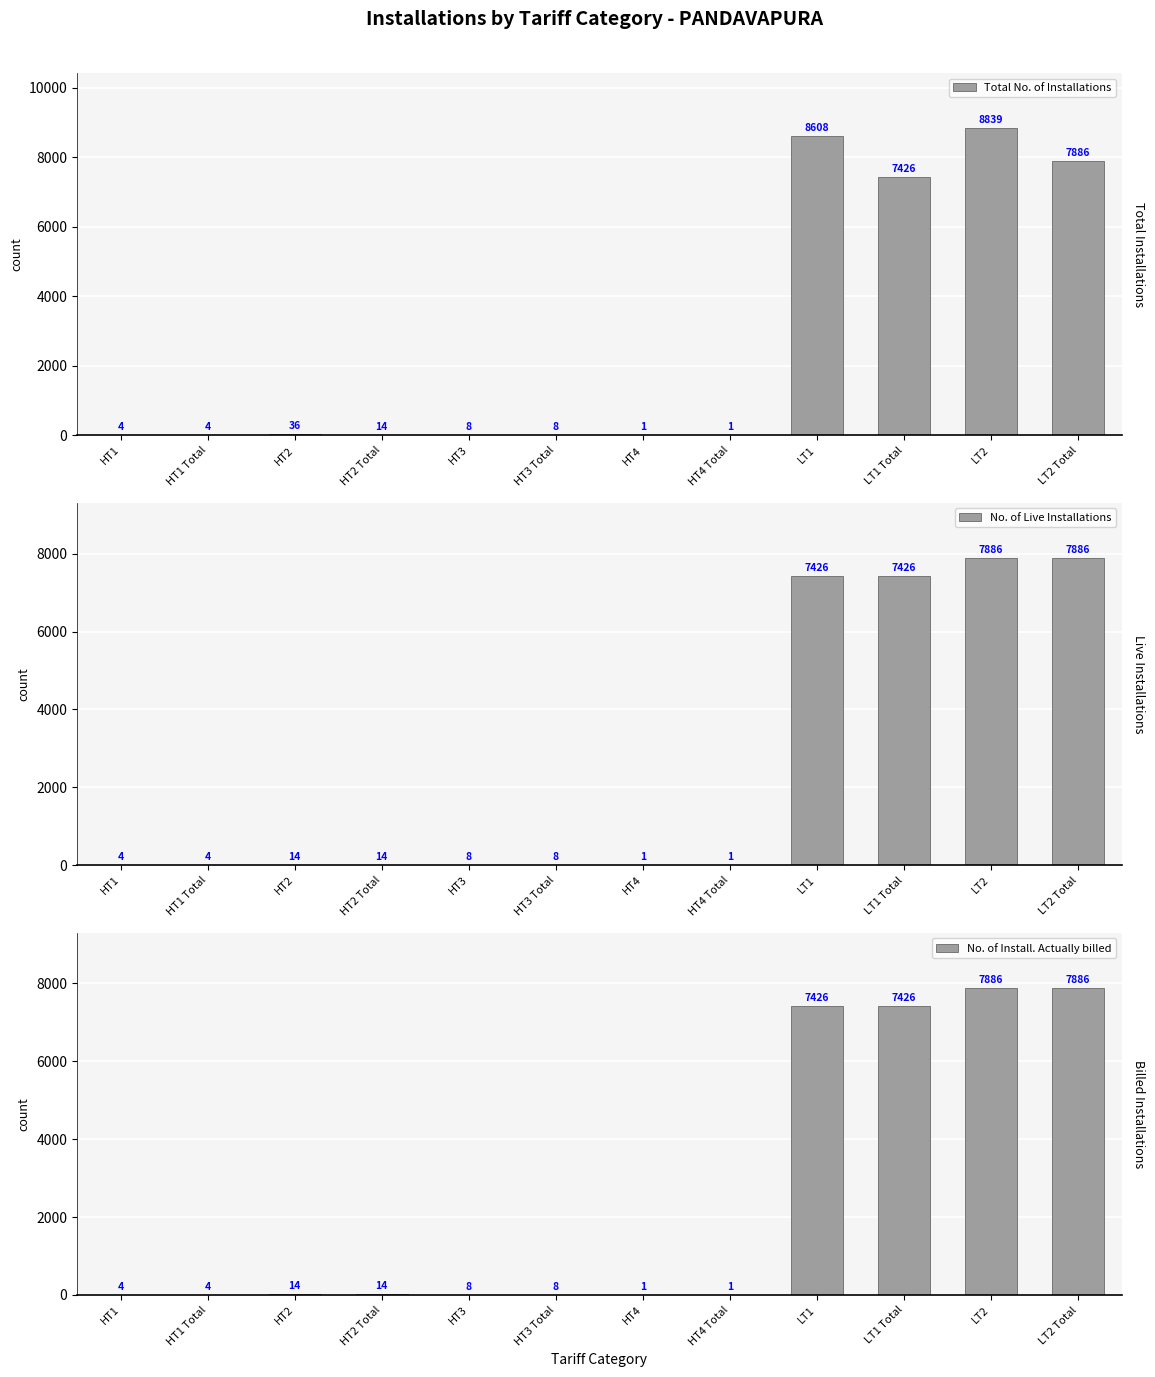

Which category has the lowest value in the No. of Live Installations series?

HT4